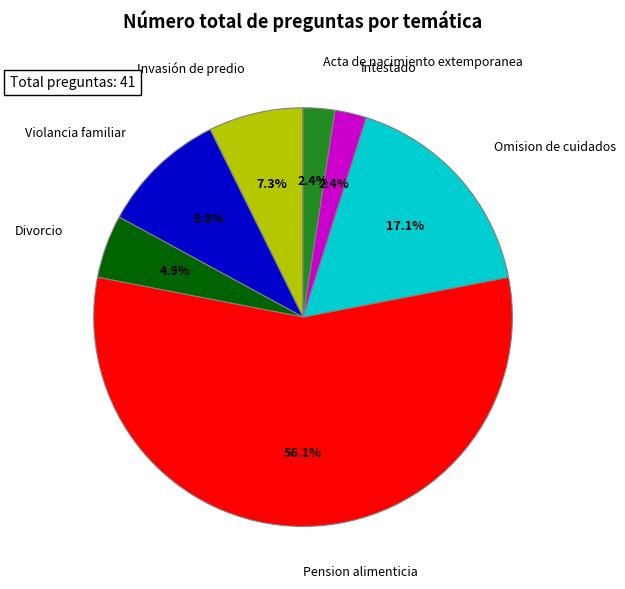

Does any single category account for the majority?

Yes